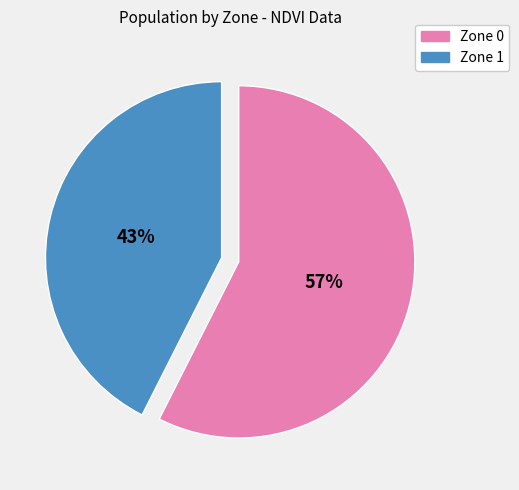

Which has a higher value, Zone 1 or Zone 0?

Zone 0